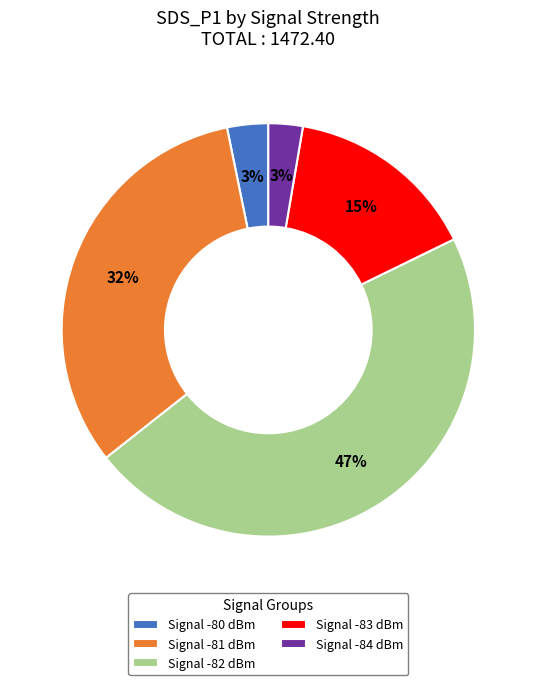

To the nearest percent, what is the difference between the largest and smallest slice percentages?

44%